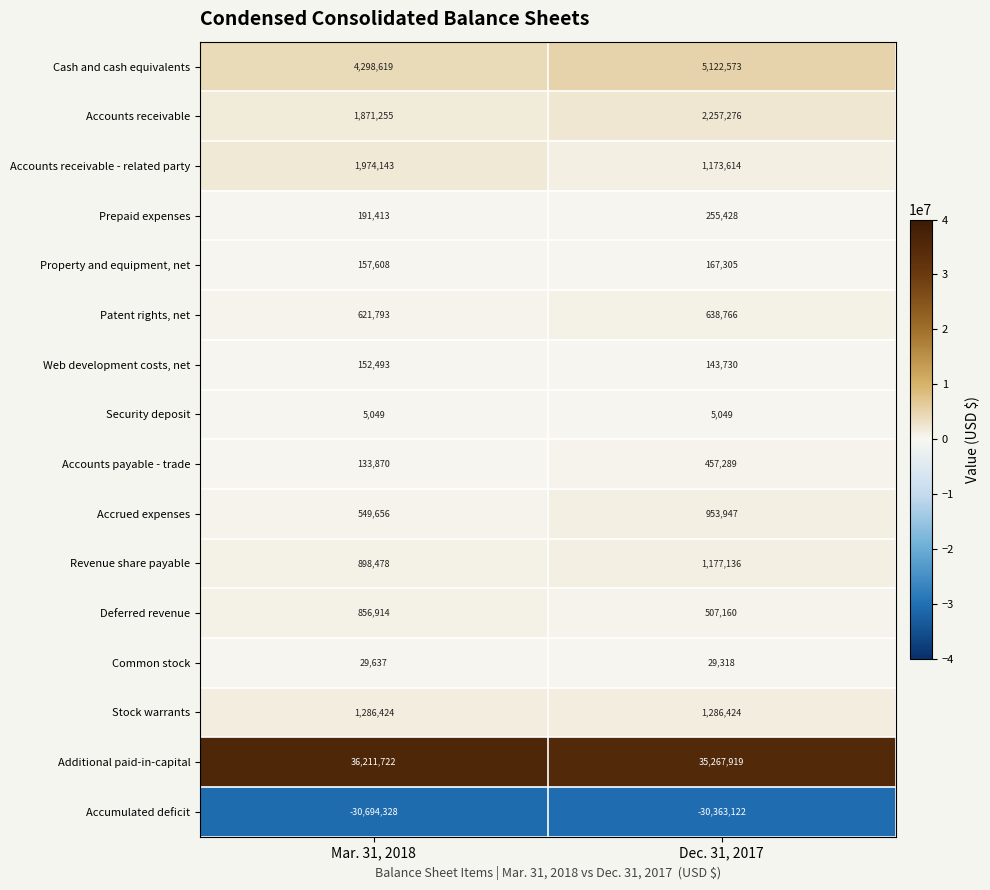

Rank the series by their maximum value, from highest to lowest.

Additional paid-in-capital, Cash and cash equivalents, Accounts receivable, Accounts receivable - related party, Stock warrants, Revenue share payable, Accrued expenses, Deferred revenue, Patent rights, net, Accounts payable - trade, Prepaid expenses, Property and equipment, net, Web development costs, net, Common stock, Security deposit, Accumulated deficit